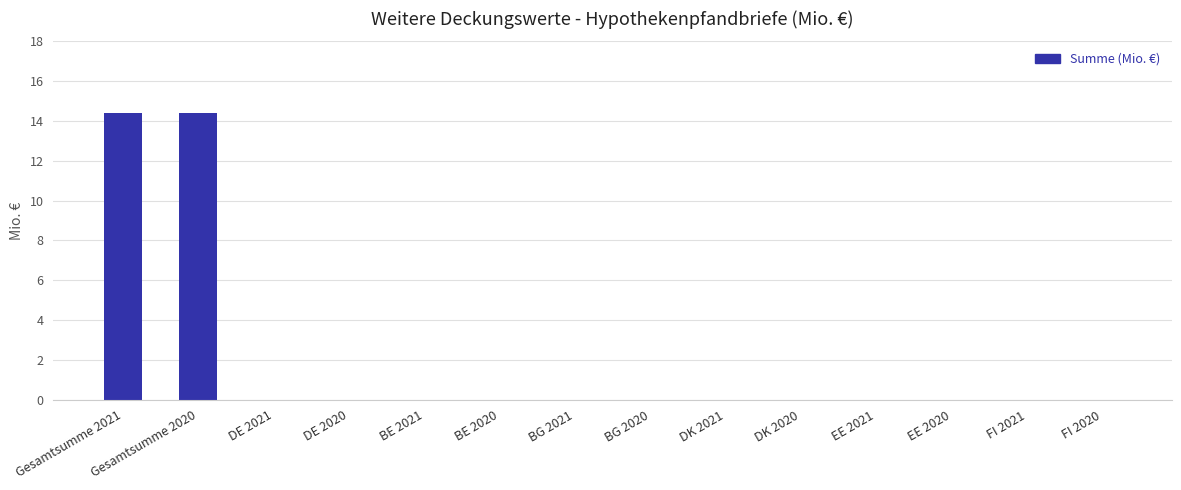

The chart shows a value of 3.9 at Gesamtsumme 2021. True or false?

False